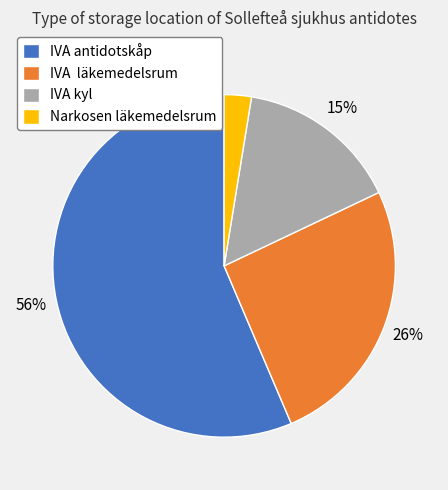

Rank the categories by value from lowest to highest.

Narkosen läkemedelsrum, IVA kyl, IVA läkemedelsrum, IVA antidotskåp